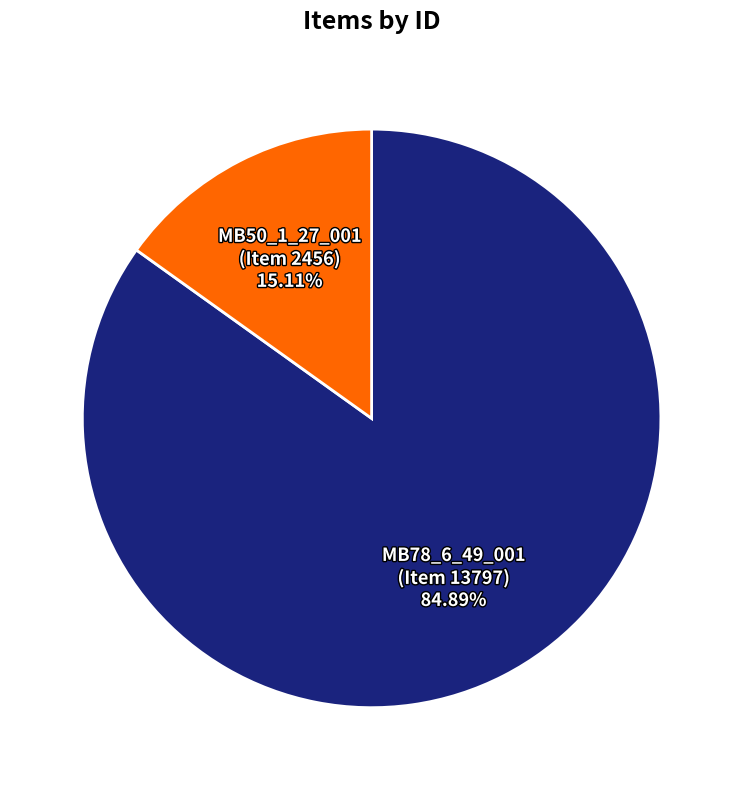

How many segments does this pie chart have?

2